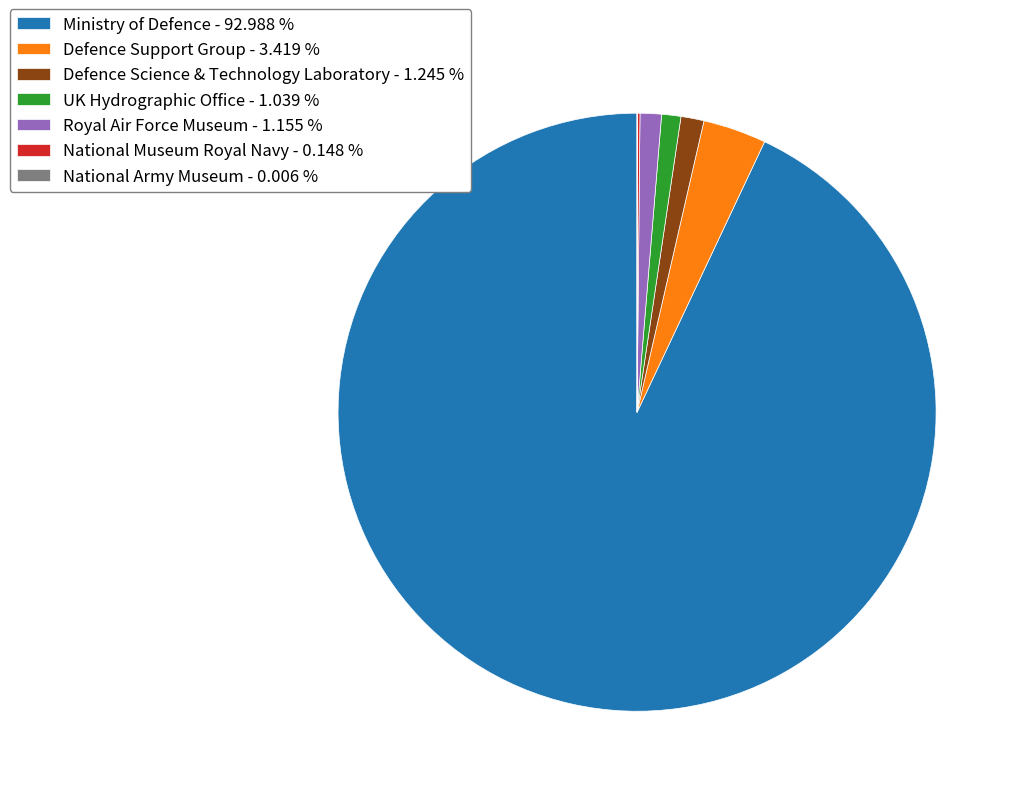

Which has a higher value, Defence Support Group - 3.419 % or Defence Science & Technology Laboratory - 1.245 %?

Defence Support Group - 3.419 %